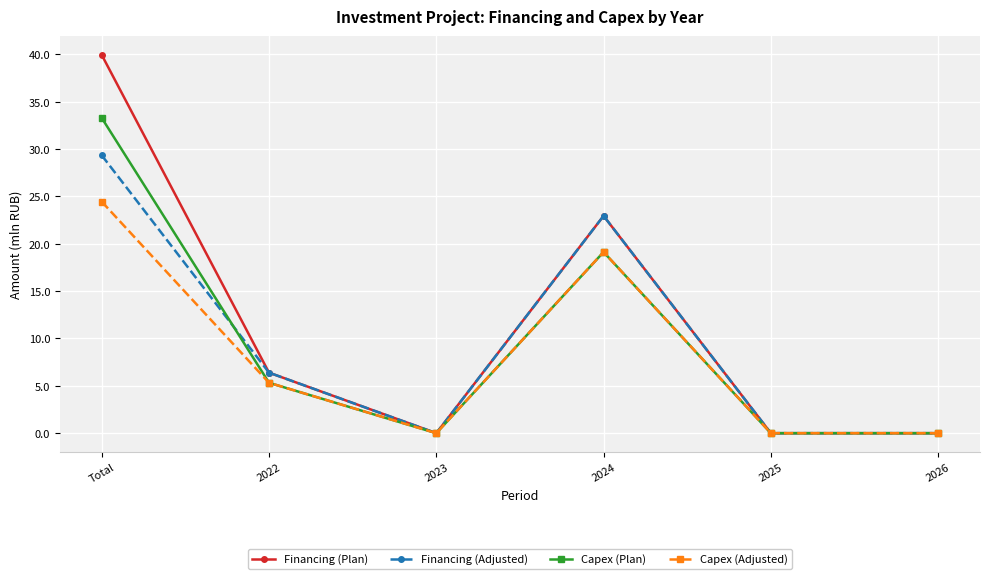

What is the label of the 2nd point from the right?

2025